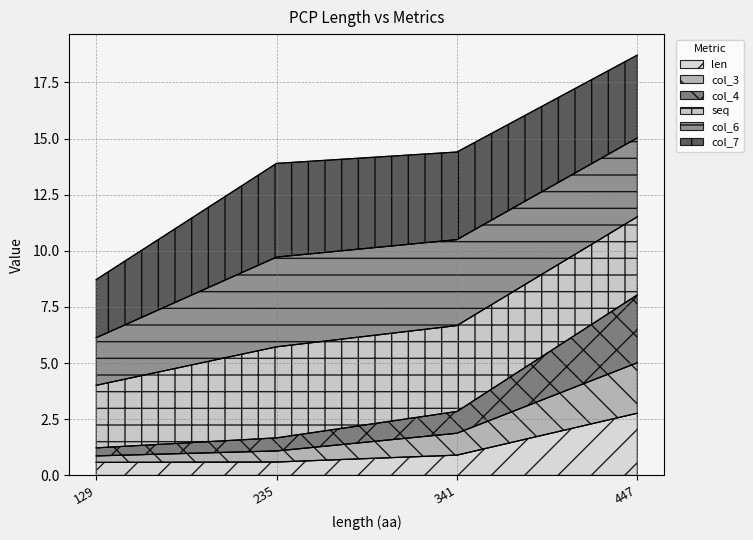

At which category is the sum across all series the highest?

447